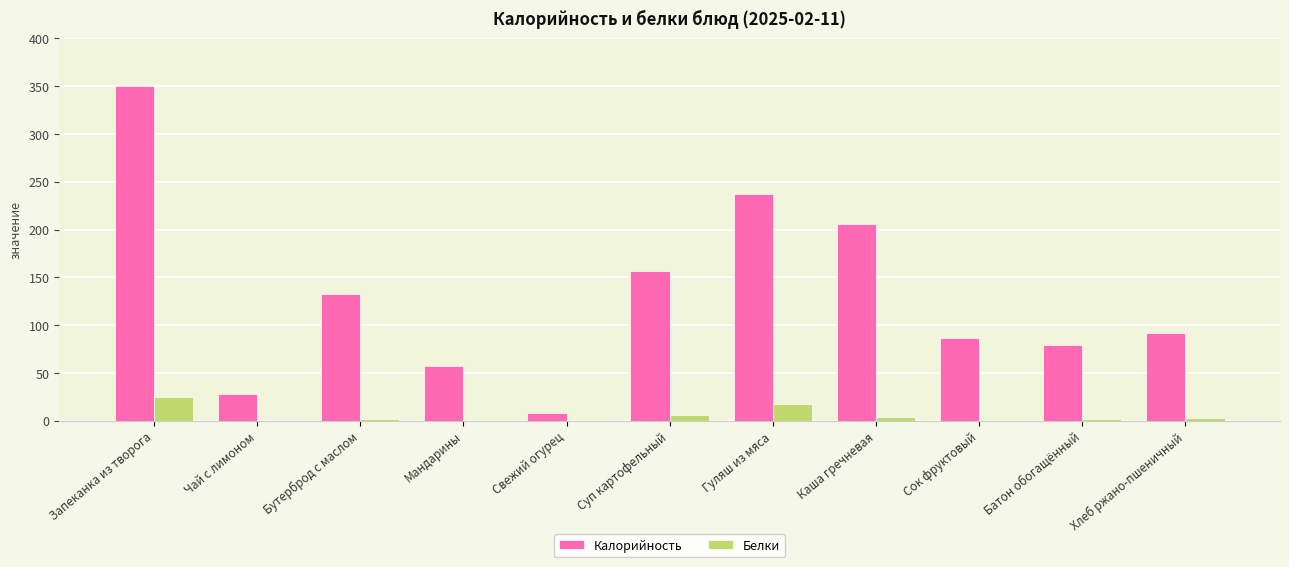

Are the bars horizontal?

No